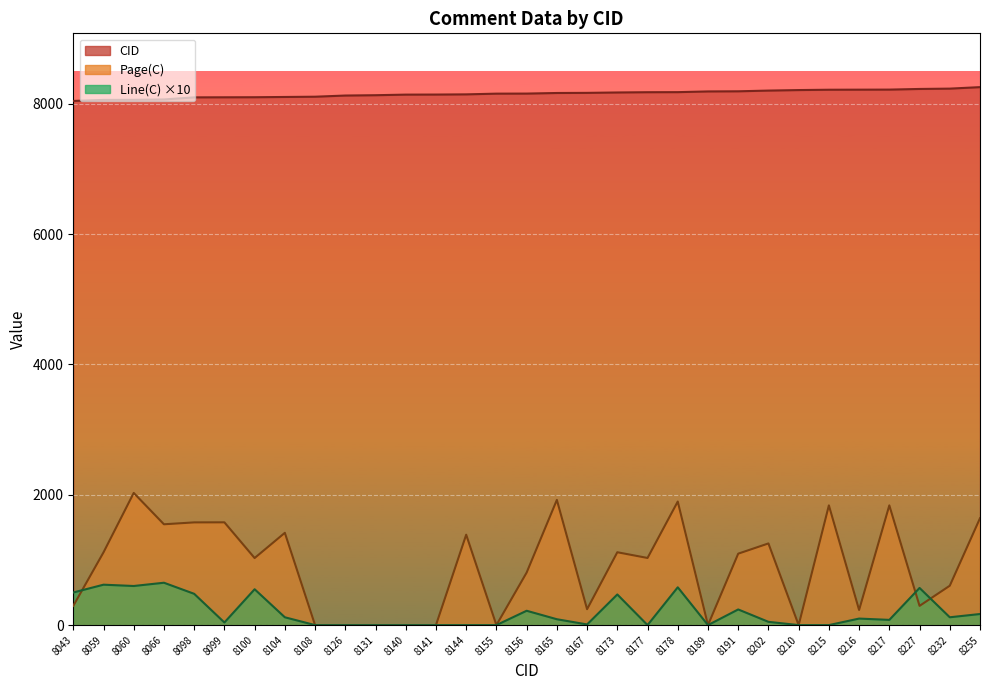

Is the value of Page(C) at 8126 greater than the value of Line(C) at 8060?

No